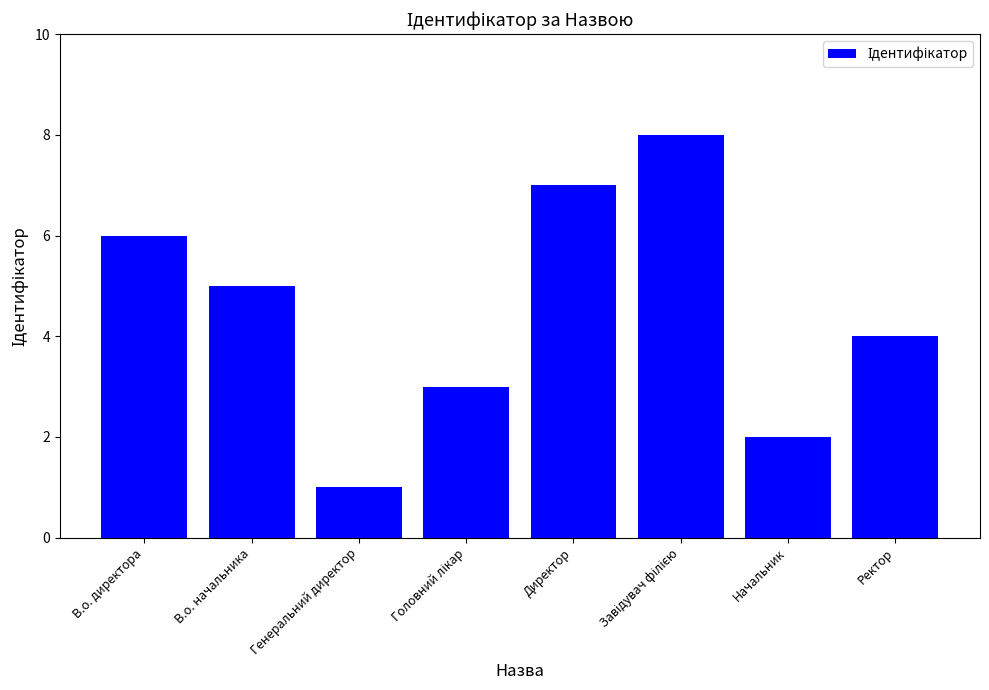

True or false: the data shows 9 at Директор.

False